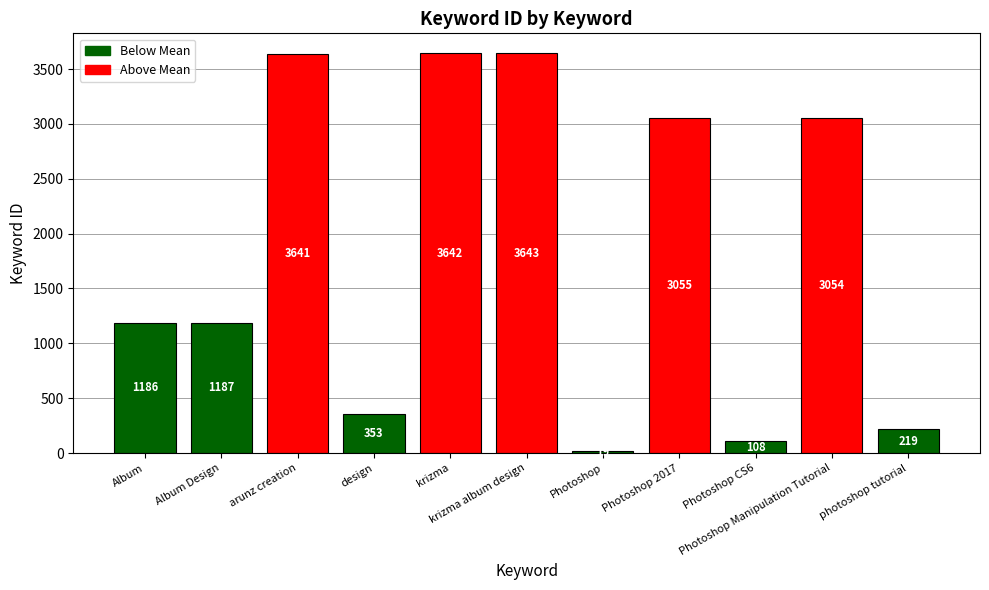

List the labels in order of value, largest first.

krizma album design, krizma, arunz creation, Photoshop 2017, Photoshop Manipulation Tutorial, Album Design, Album, design, photoshop tutorial, Photoshop CS6, Photoshop